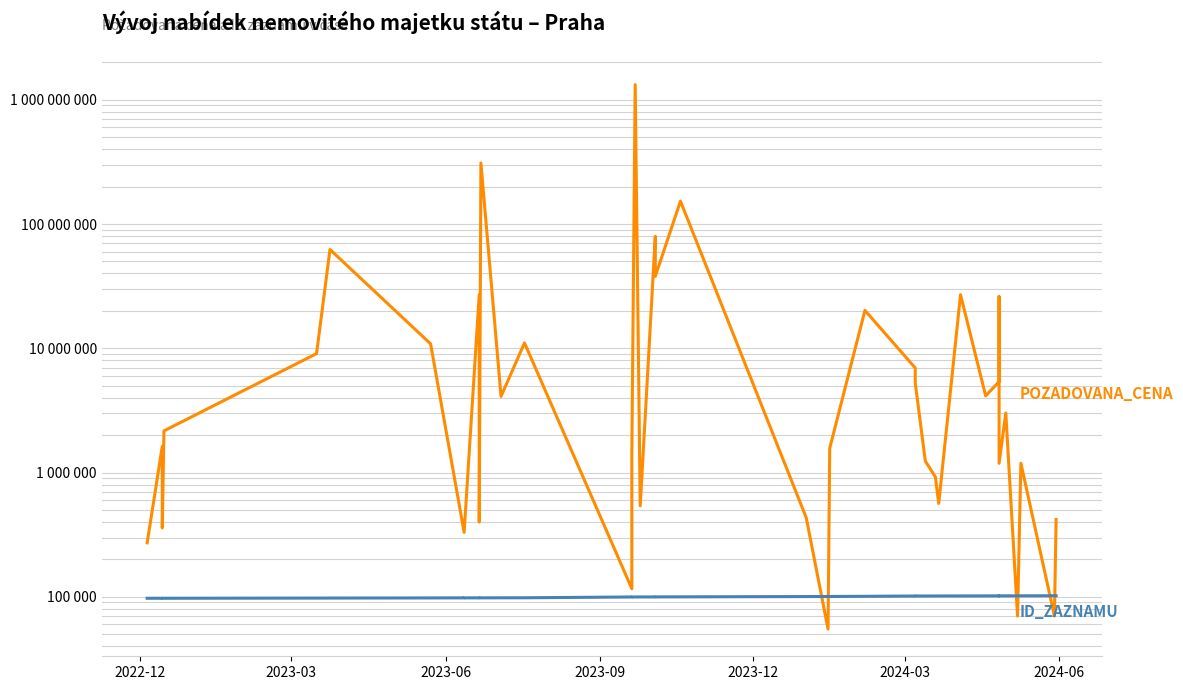

True or false: POZADOVANA_CENA and ID_ZAZNAMU intersect in this chart.

True